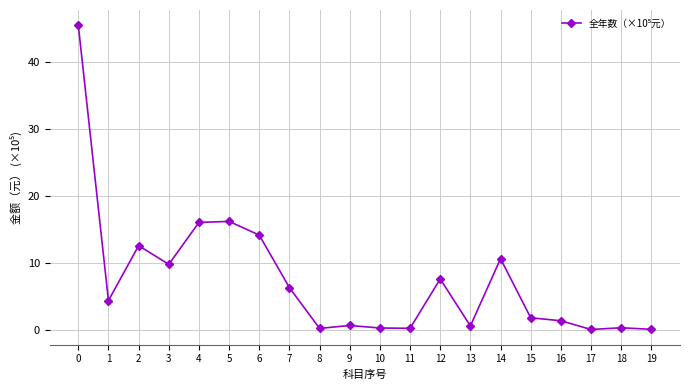

How many lines are shown in the chart?

1